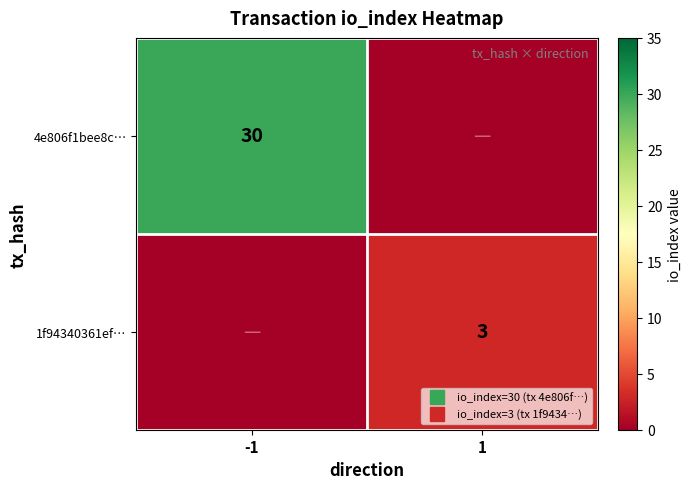

Rank the series by their average value, from lowest to highest.

1f94340361ef…, 4e806f1bee8c…